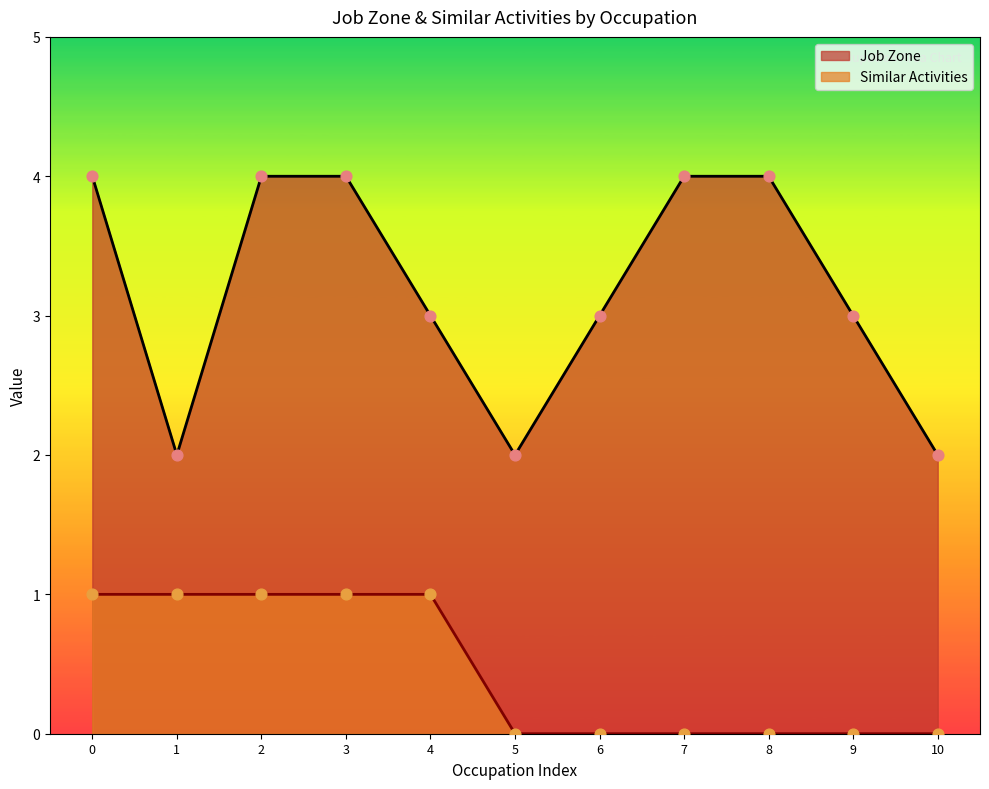

What is the total value across all series at 4?

4